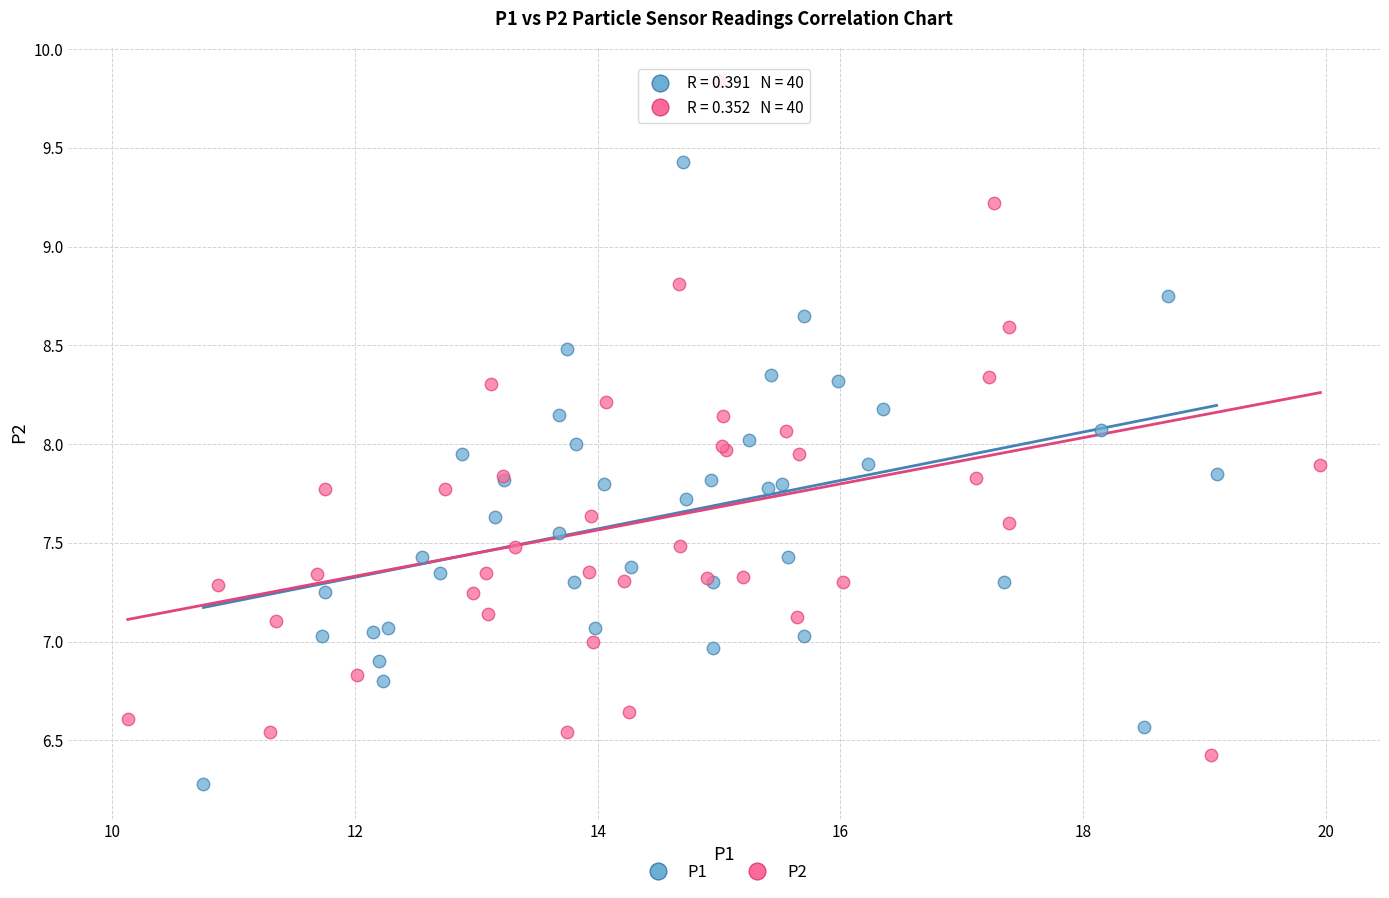

Which series reaches the maximum Y coordinate?

P2